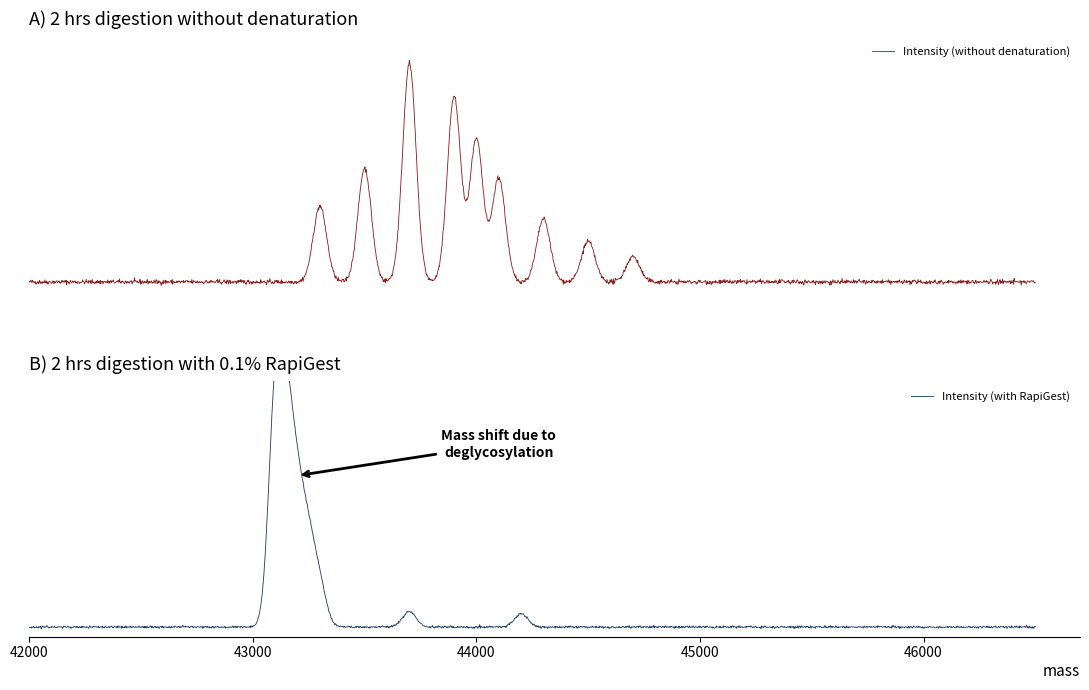

What is the maximum value shown in the chart?

115387